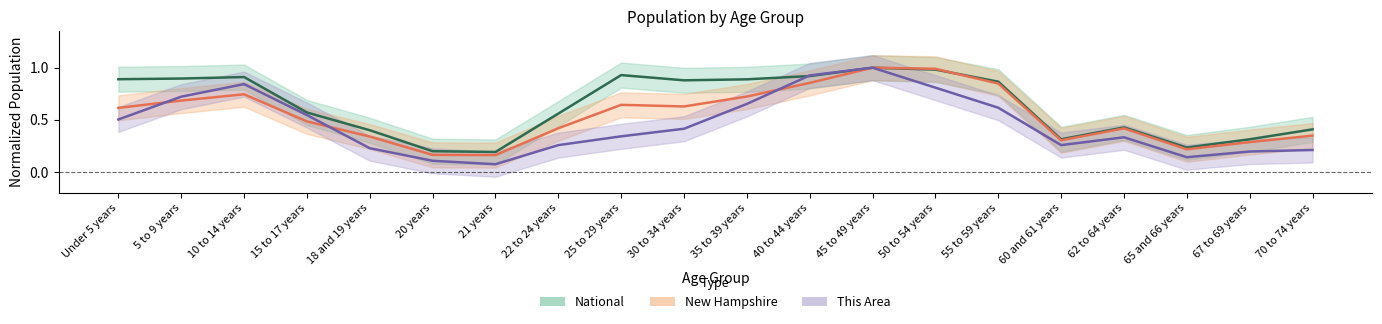

Reading right to left, transcribe all the data shown in this chart.

This Area: 70 to 74 years=0.2	67 to 69 years=0.2	65 and 66 years=0.1	62 to 64 years=0.3	60 and 61 years=0.3	55 to 59 years=0.6	50 to 54 years=0.8	45 to 49 years=1.0	40 to 44 years=0.9	35 to 39 years=0.7	30 to 34 years=0.4	25 to 29 years=0.3	22 to 24 years=0.3	21 years=0.1	20 years=0.1	18 and 19 years=0.2	15 to 17 years=0.5	10 to 14 years=0.8	5 to 9 years=0.7	Under 5 years=0.5
New Hampshire: 70 to 74 years=0.3	67 to 69 years=0.3	65 and 66 years=0.2	62 to 64 years=0.4	60 and 61 years=0.3	55 to 59 years=0.8	50 to 54 years=1.0	45 to 49 years=1.0	40 to 44 years=0.9	35 to 39 years=0.7	30 to 34 years=0.6	25 to 29 years=0.6	22 to 24 years=0.4	21 years=0.2	20 years=0.2	18 and 19 years=0.3	15 to 17 years=0.5	10 to 14 years=0.7	5 to 9 years=0.7	Under 5 years=0.6
National: 70 to 74 years=0.4	67 to 69 years=0.3	65 and 66 years=0.2	62 to 64 years=0.4	60 and 61 years=0.3	55 to 59 years=0.9	50 to 54 years=1.0	45 to 49 years=1.0	40 to 44 years=0.9	35 to 39 years=0.9	30 to 34 years=0.9	25 to 29 years=0.9	22 to 24 years=0.6	21 years=0.2	20 years=0.2	18 and 19 years=0.4	15 to 17 years=0.6	10 to 14 years=0.9	5 to 9 years=0.9	Under 5 years=0.9